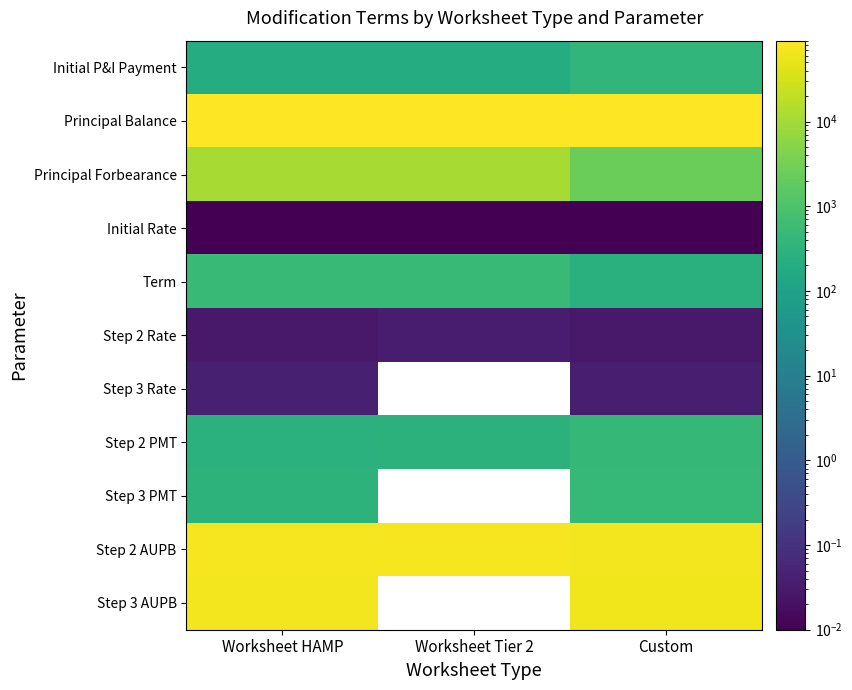

True or false: Step 2 PMT has a value of 292.4 at Worksheet Tier 2.

True